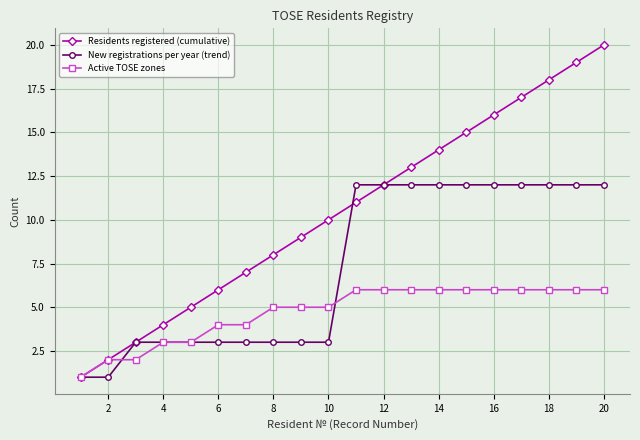

How many distinct data groups are displayed?

3